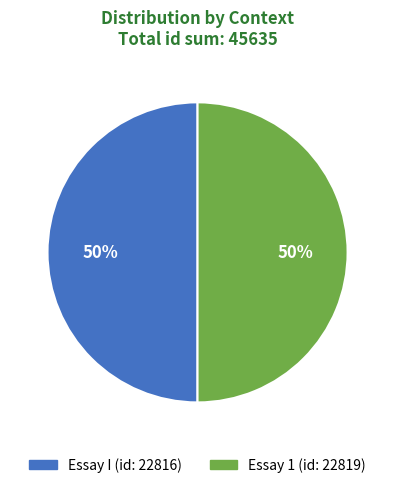

What percentage is the Essay 1 slice, to the nearest percent?

50%